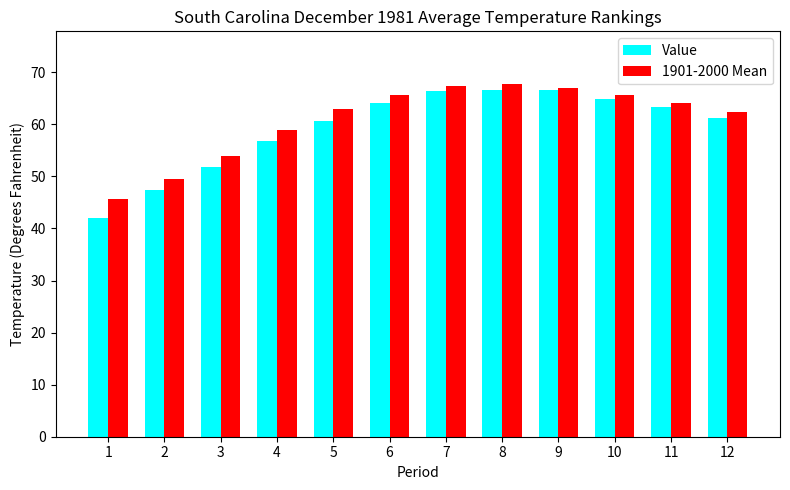

What is the value of the 1901-2000 Mean bar at the 8th from the left?

67.7